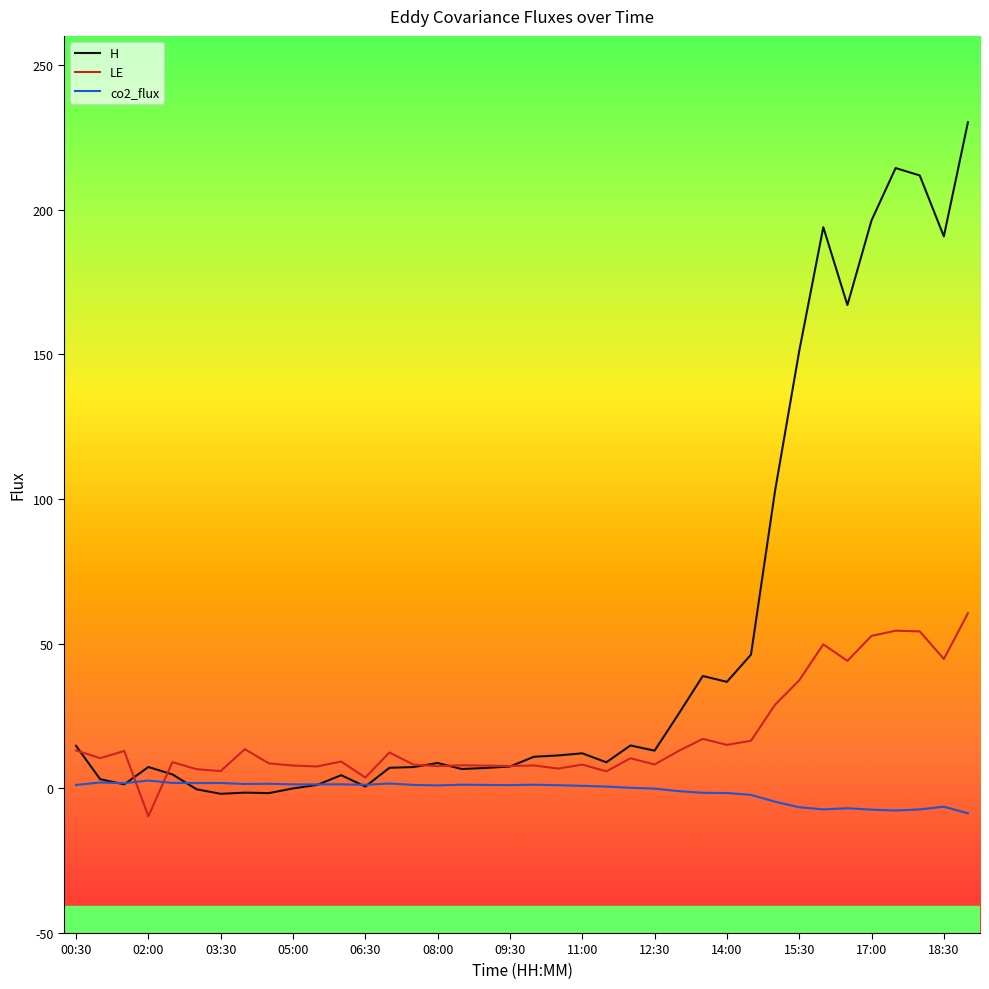

Which series has the largest total across all categories?

H